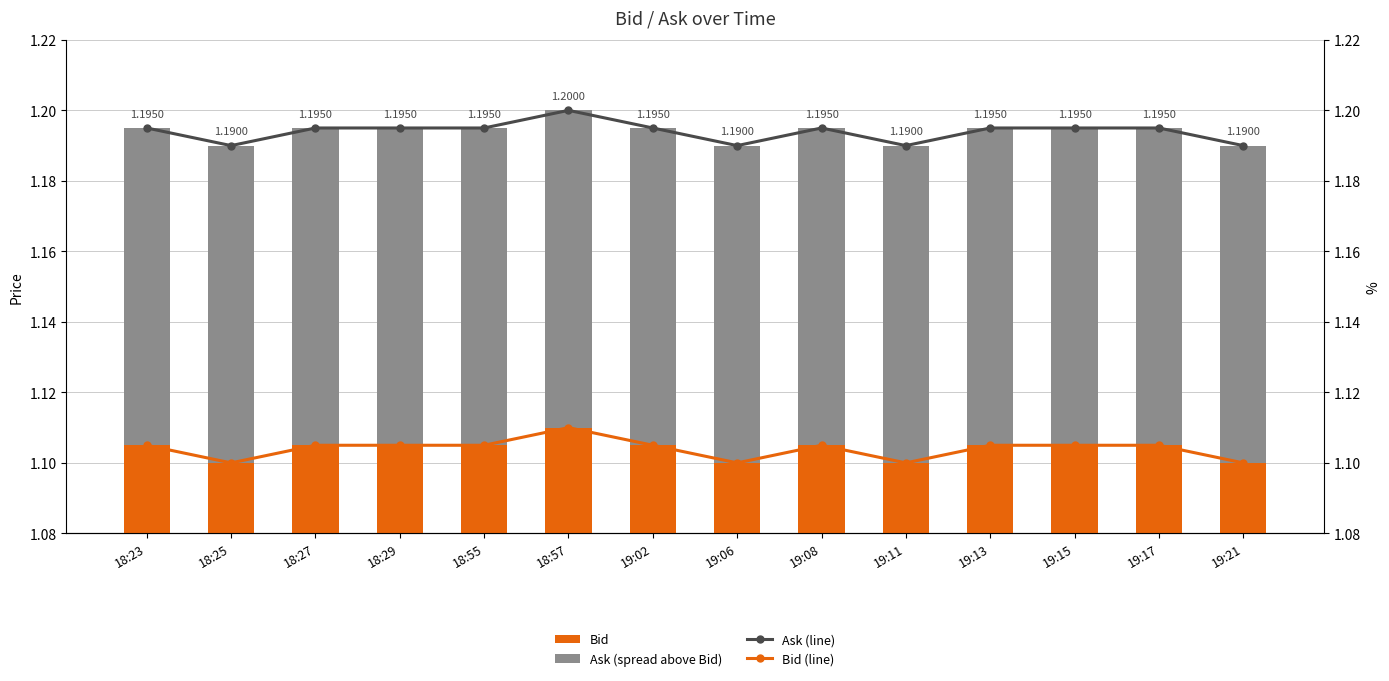

What value does the Ask (line) series have at 18:27?

1.2